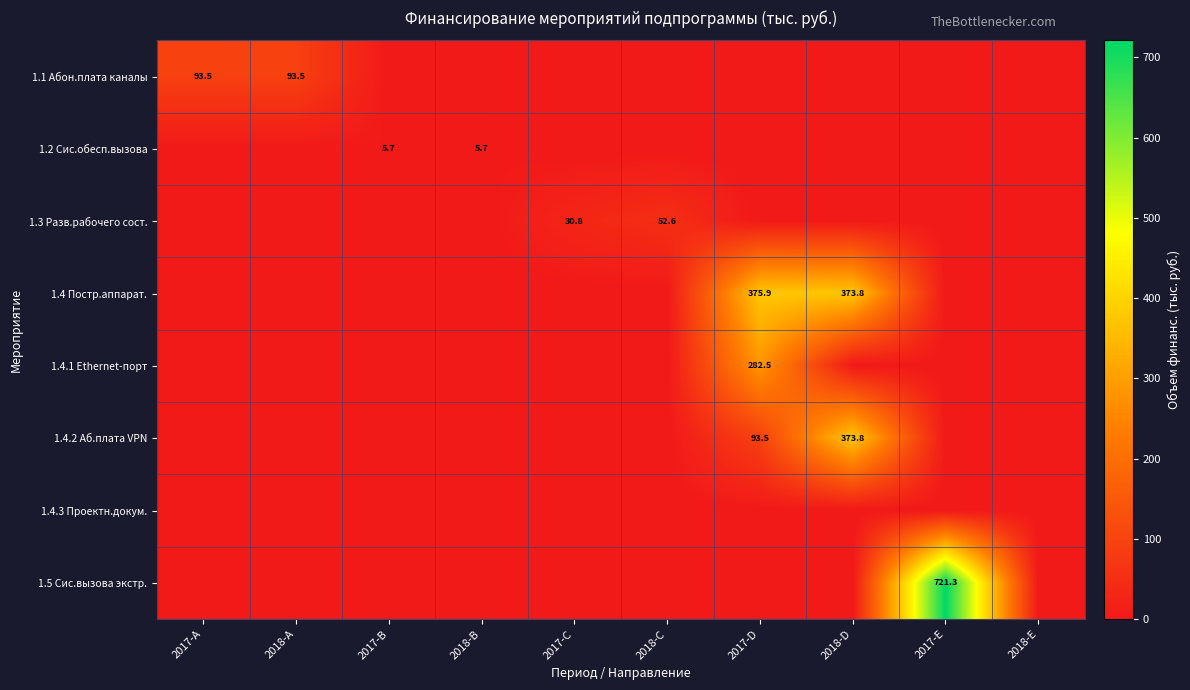

Which has a higher value, 2018-A or 2017-C?

2018-A